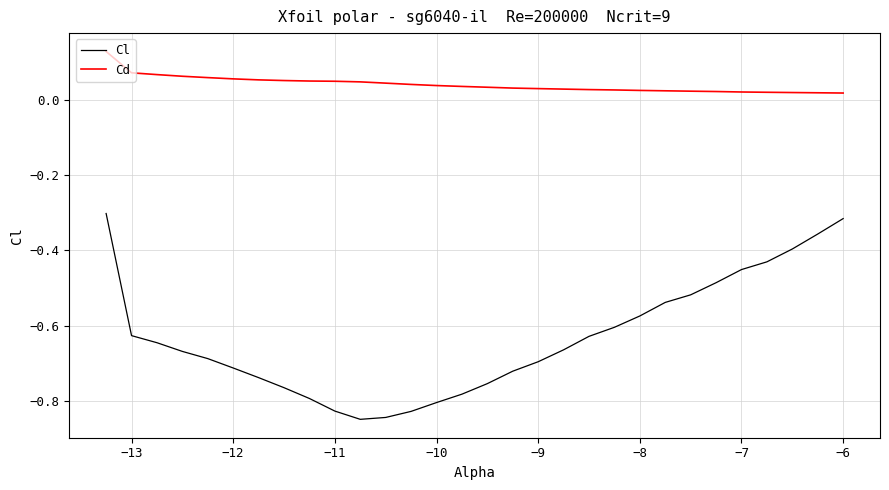

What is the difference between the maximum and minimum values in the Cl series?

0.5